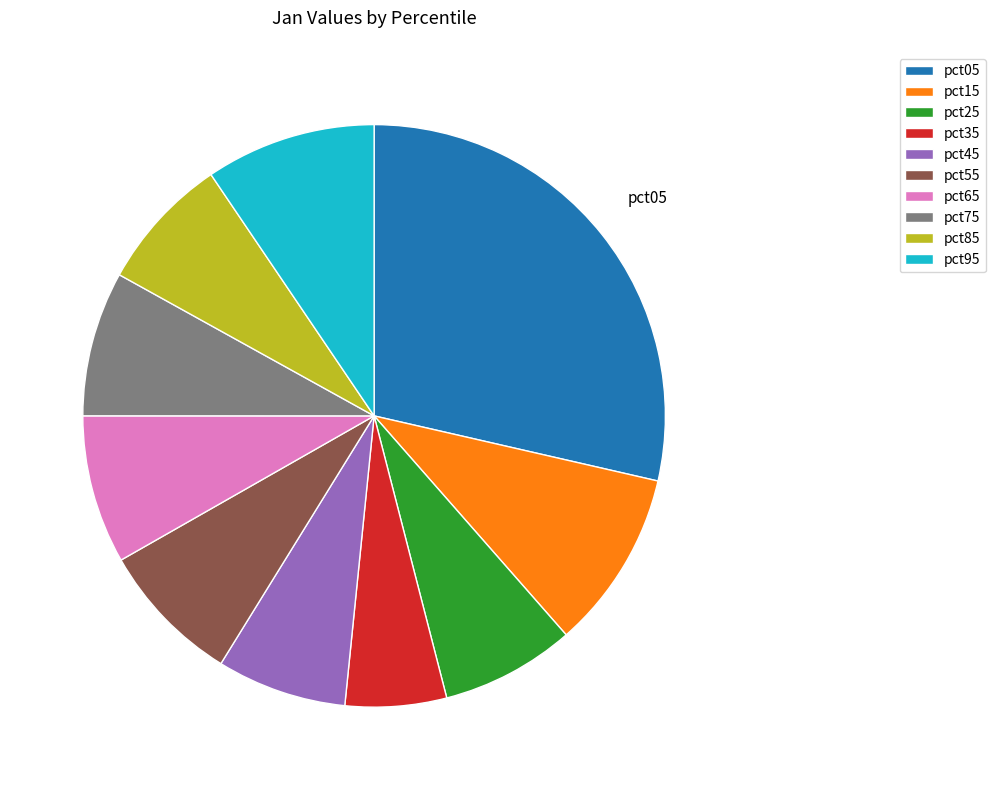

What is the smallest slice in the pie chart?

pct35